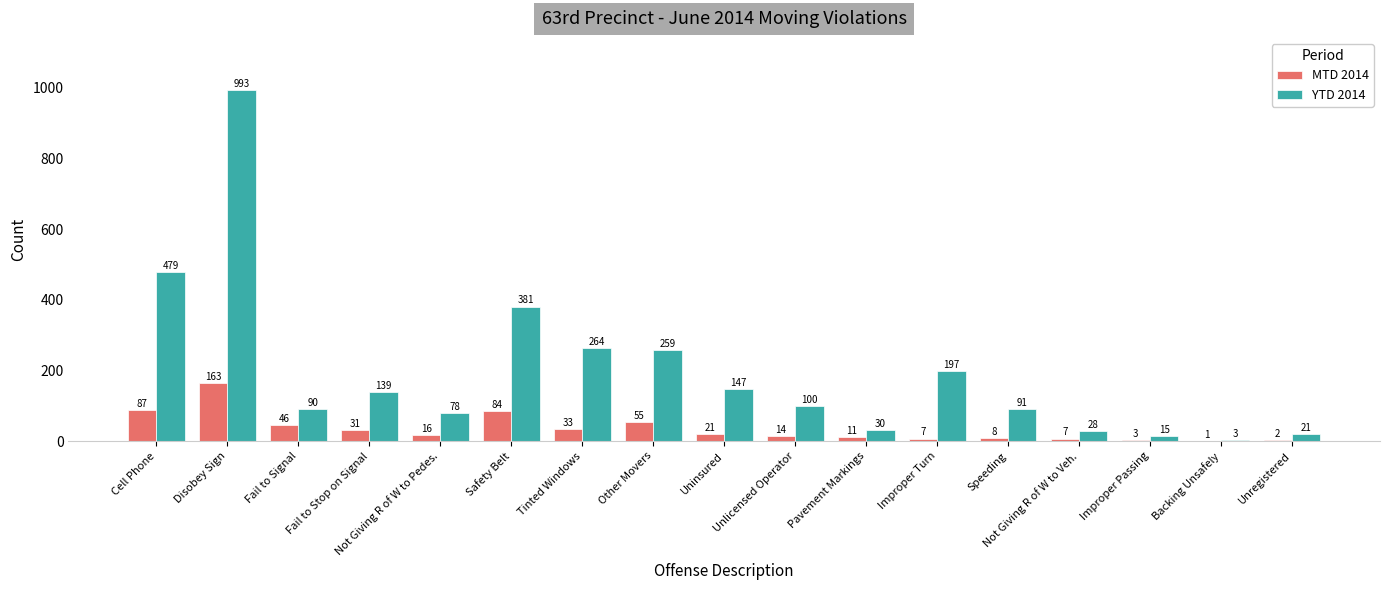

What is the sum of the YTD 2014 values at Speeding and Unlicensed Operator?

191